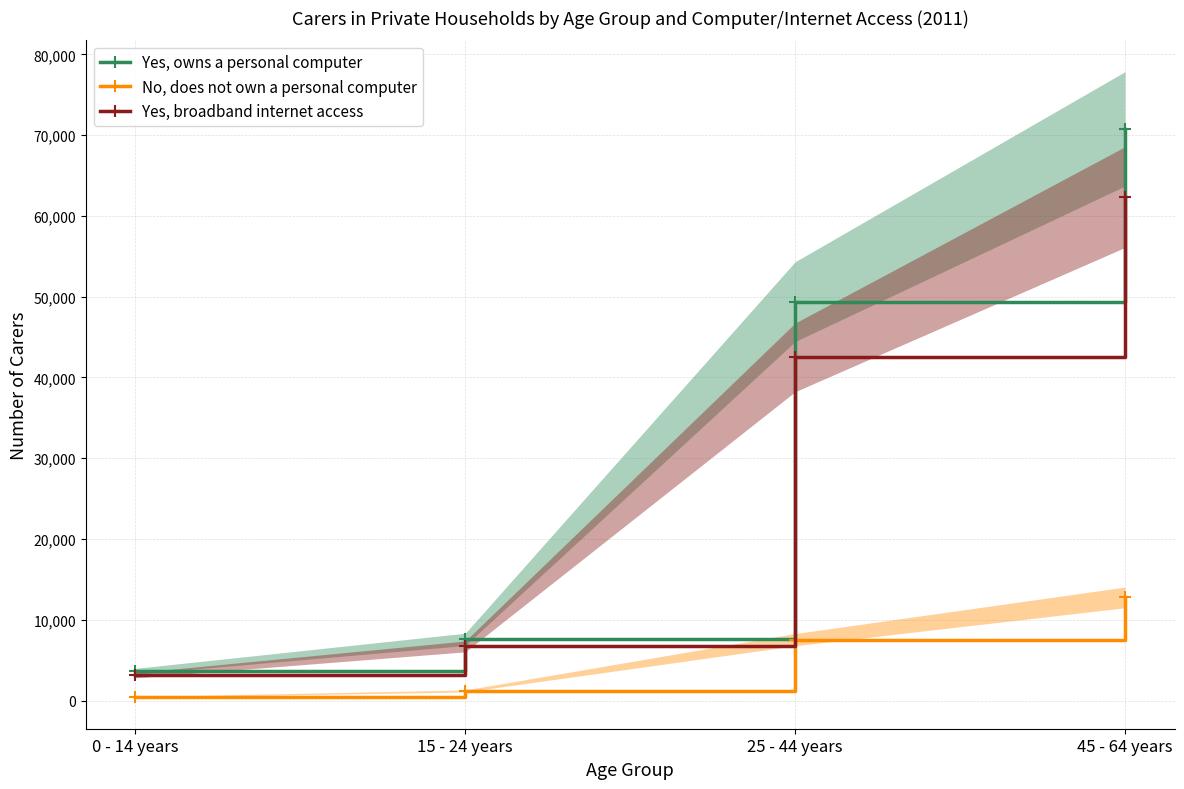

The Yes, broadband internet access series shows 862 at 0 - 14 years. True or false?

False